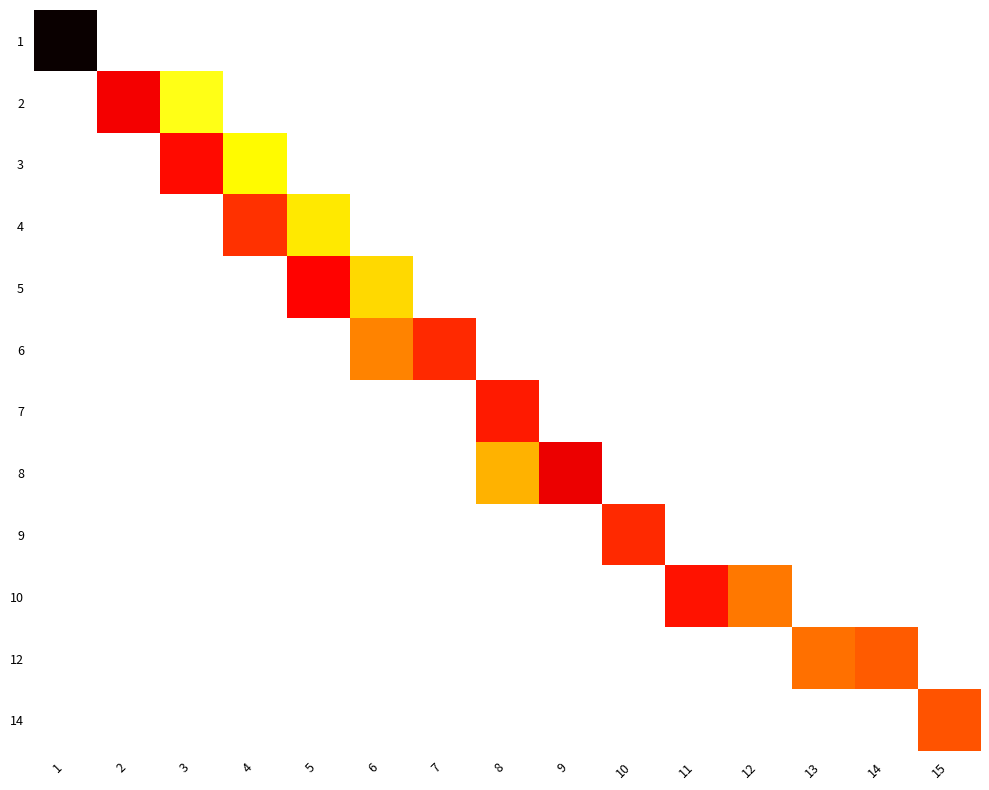

Rank the series by their maximum value, from lowest to highest.

12, 14, 4, 6, 9, 7, 10, 3, 5, 2, 8, 1